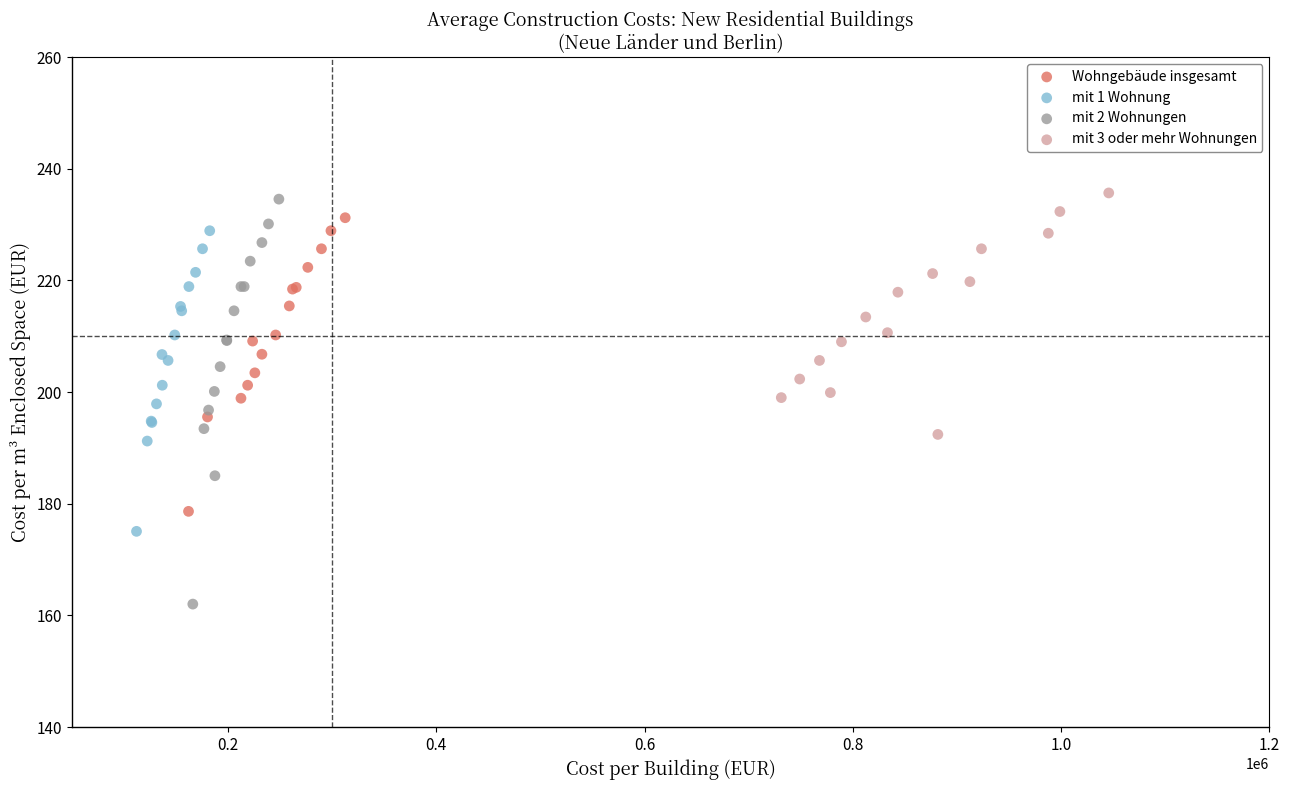

Which series reaches the minimum Y coordinate?

mit 2 Wohnungen